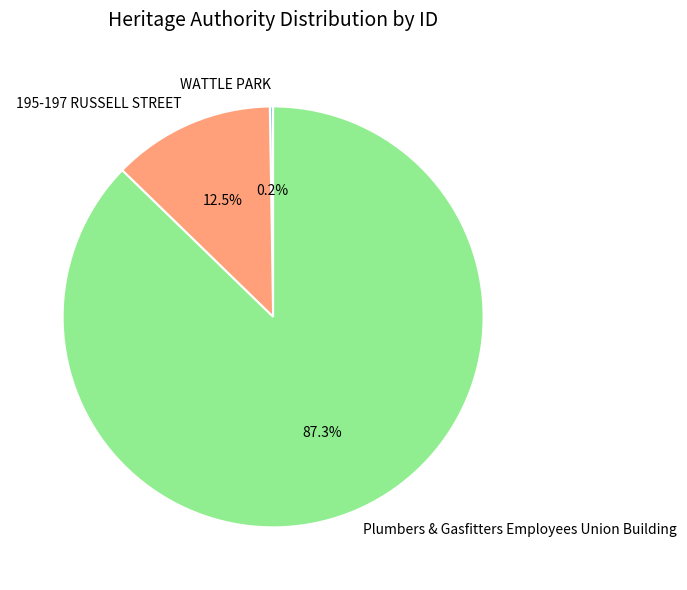

Between Plumbers & Gasfitters Employees Union Building and 195-197 RUSSELL STREET, which is larger?

Plumbers & Gasfitters Employees Union Building